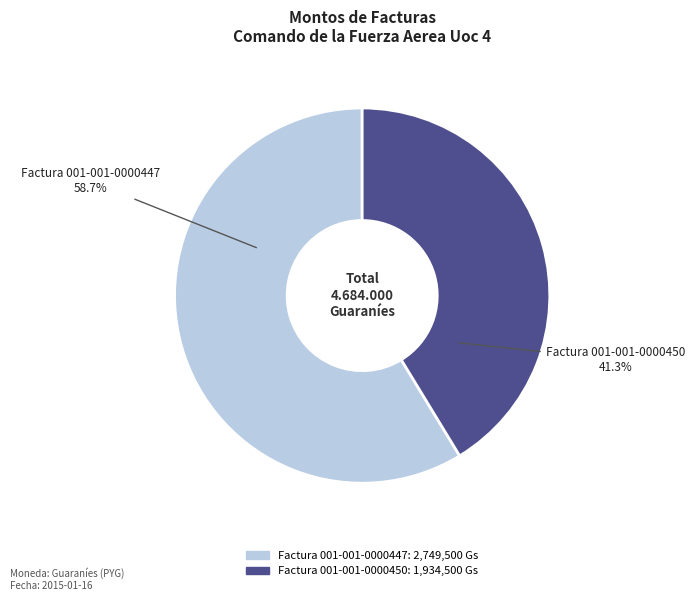

To the nearest percent, what is the average slice percentage?

50%